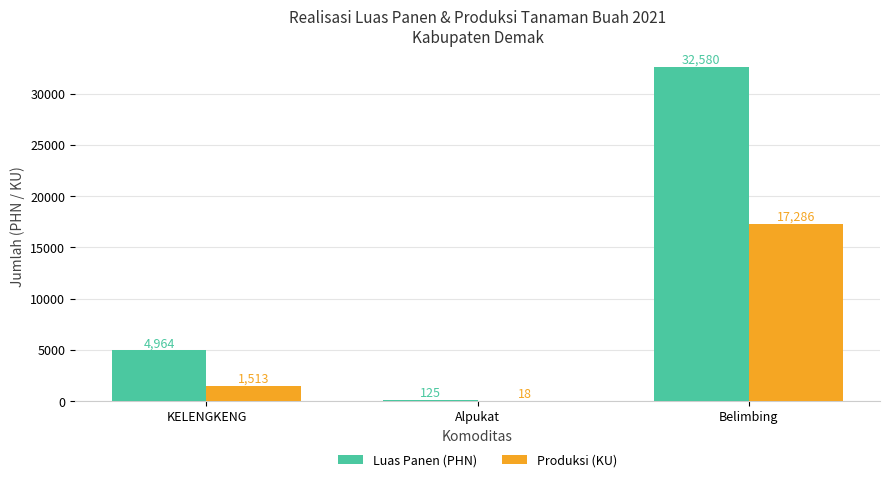

Read the Produksi (KU) value at Alpukat.

18